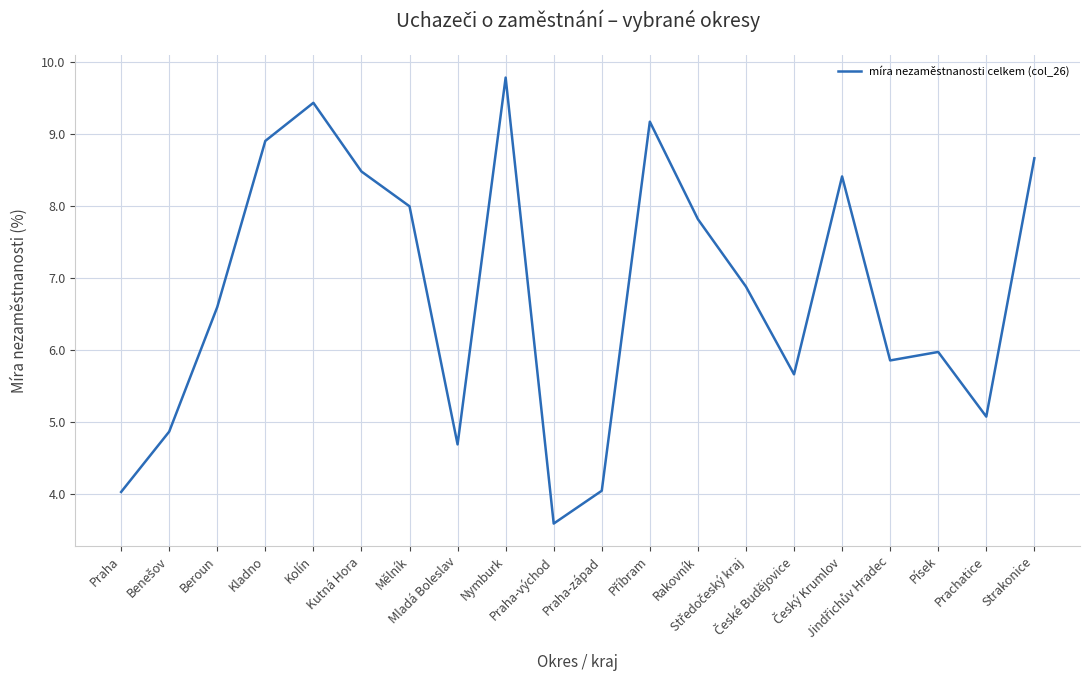

What is the greatest value displayed?

9.8